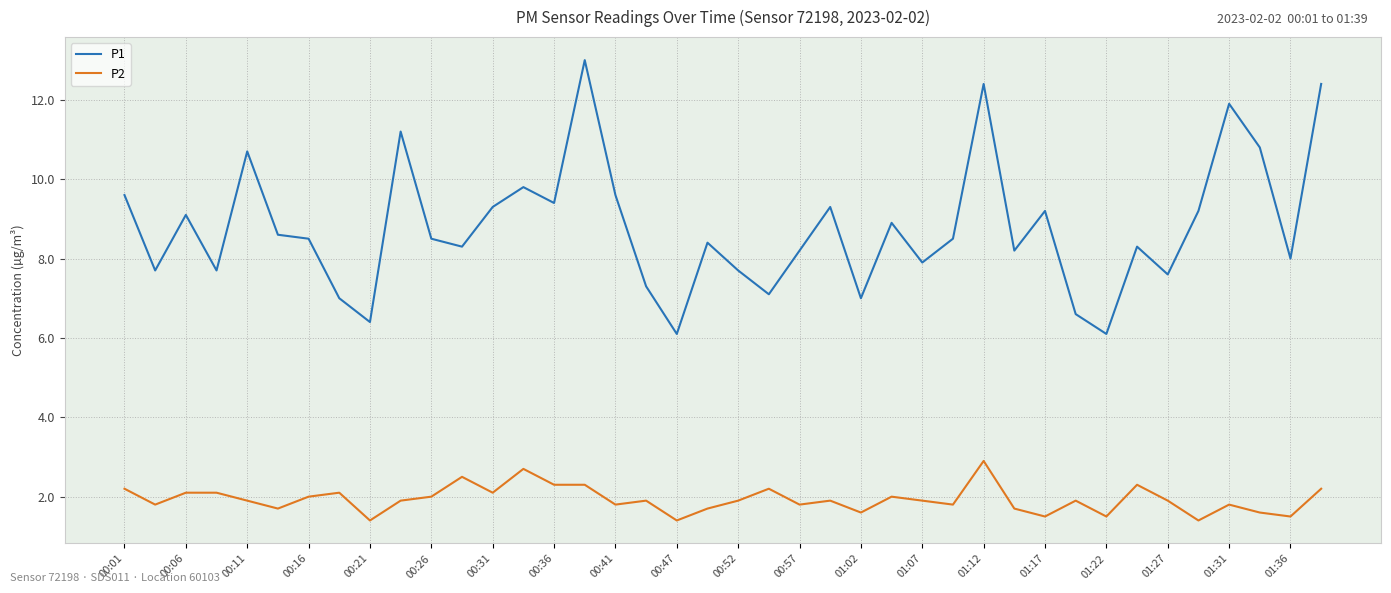

True or false: P1 and P2 intersect in this chart.

False